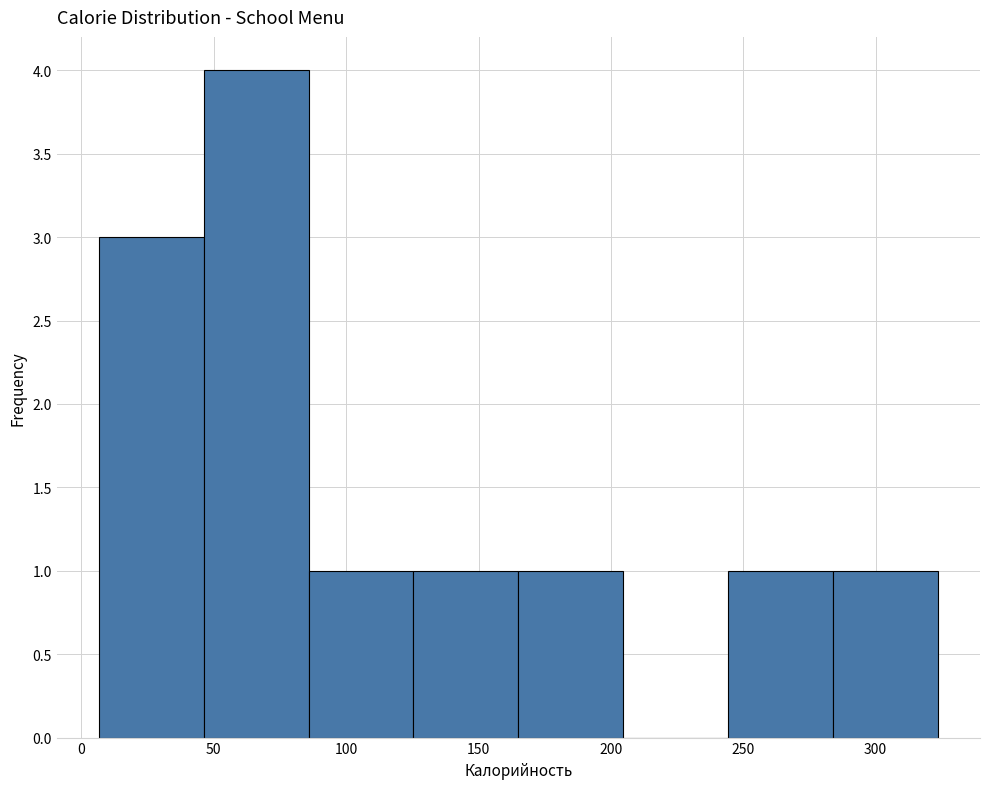

Reading left to right, transcribe this chart: for each bar, give the range it covers on the x-axis and its height. Neither the bar edges nor the heights are printed on the chart, so give them approximately, as read against the axes.

5 to 45: 3
45 to 85: 4
85 to 125: 1
125 to 165: 1
165 to 205: 1
205 to 245: 0
245 to 285: 1
285 to 325: 1